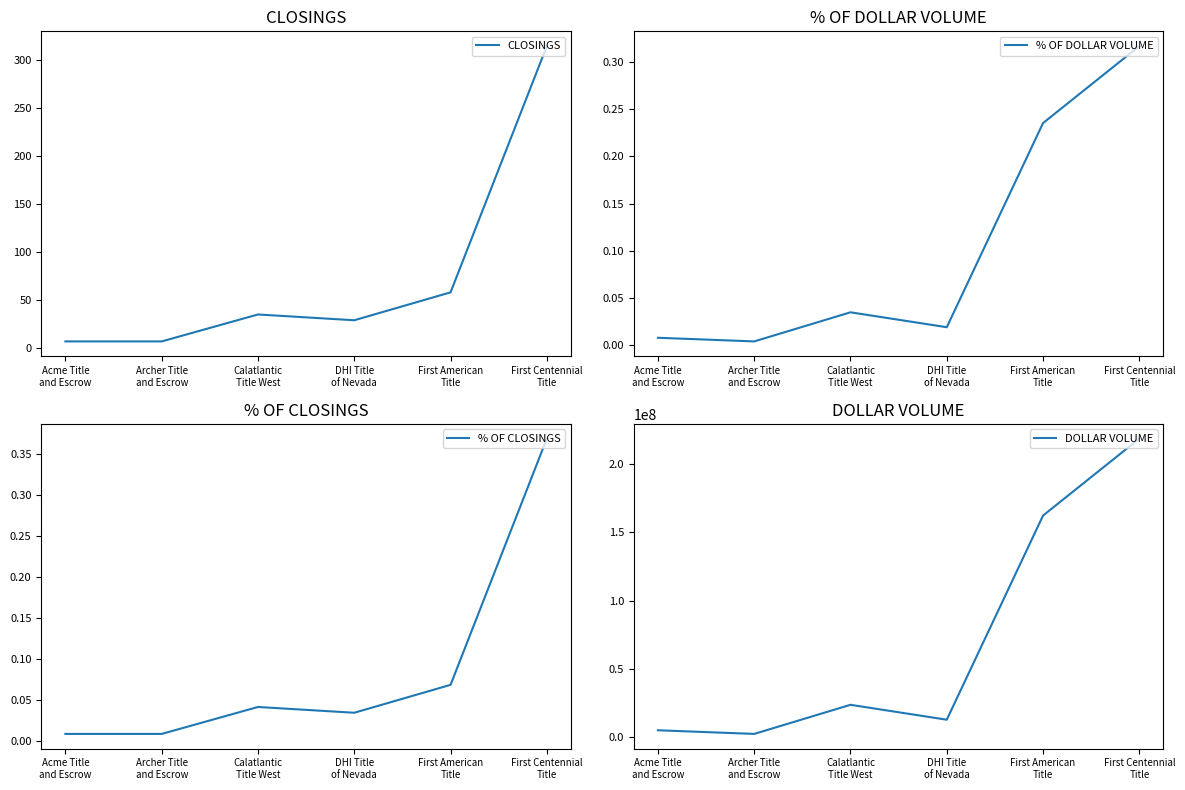

What is the greatest value displayed?

218635892.4